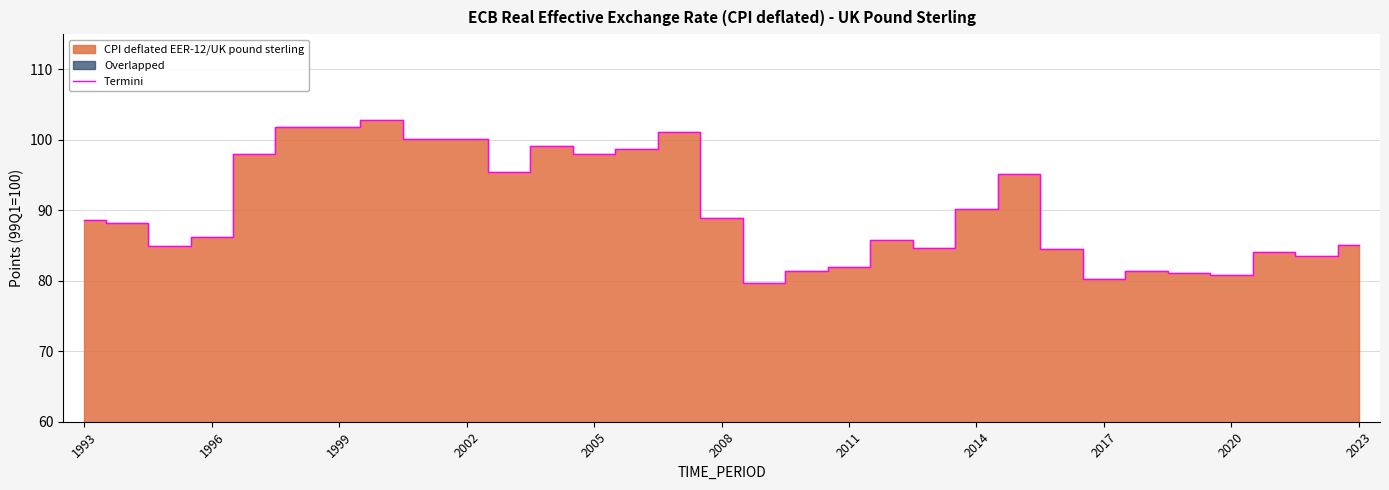

How many lines are shown in the chart?

1